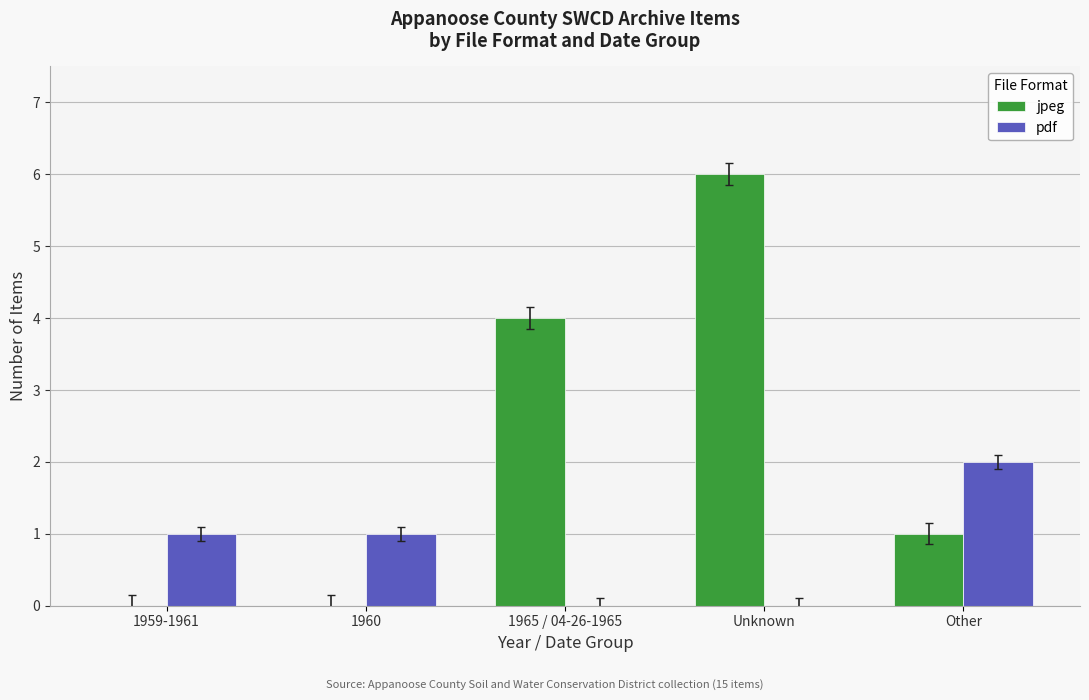

True or false: pdf has a value of -1 at Unknown.

False